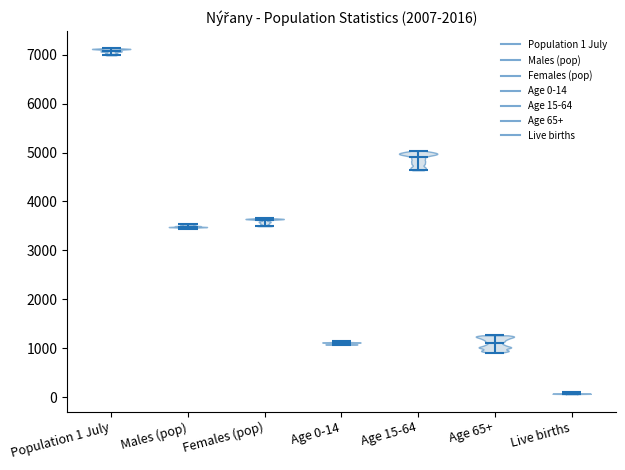

Reading left to right, read every violin against the y-axis: where its median line is, and the lowest and highest points it reaches. The values are not printed on the chart, so give them approximately, as read against the axis.

Population 1 July: median line 7100, lowest point 7000, highest point 7100
Males (pop): median line 3500, lowest point 3400, highest point 3500
Females (pop): median line 3600, lowest point 3500, highest point 3700
Age 0-14: median line 1100, lowest point 1100, highest point 1100
Age 15-64: median line 4900, lowest point 4600, highest point 5000
Age 65+: median line 1100, lowest point 900, highest point 1300
Live births: median line 100, lowest point 100, highest point 100